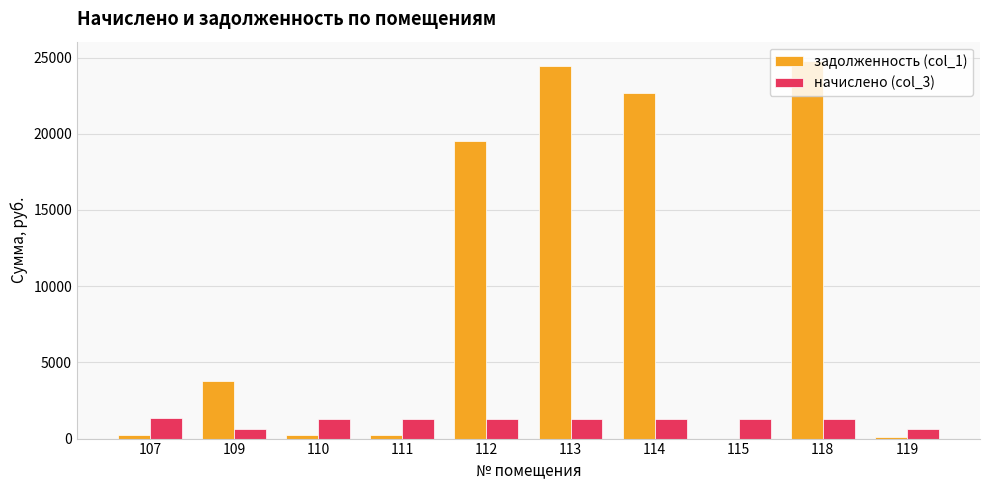

What is the approximate value of начислено (col_3) at 111?

1278.4